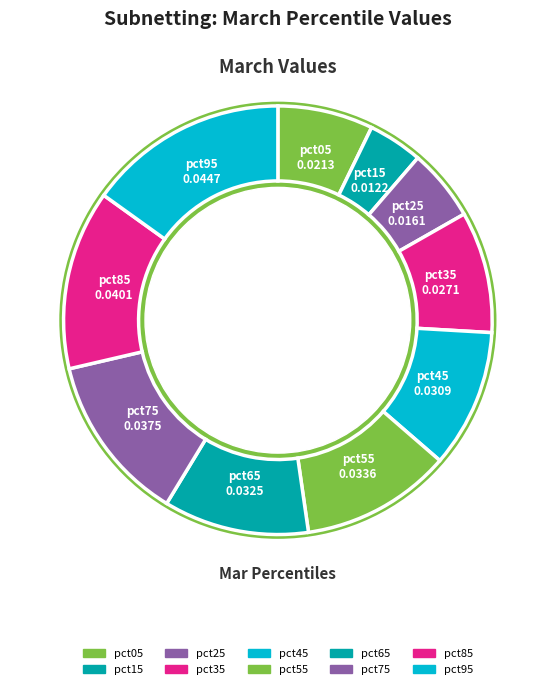

Does any single category account for the majority?

No